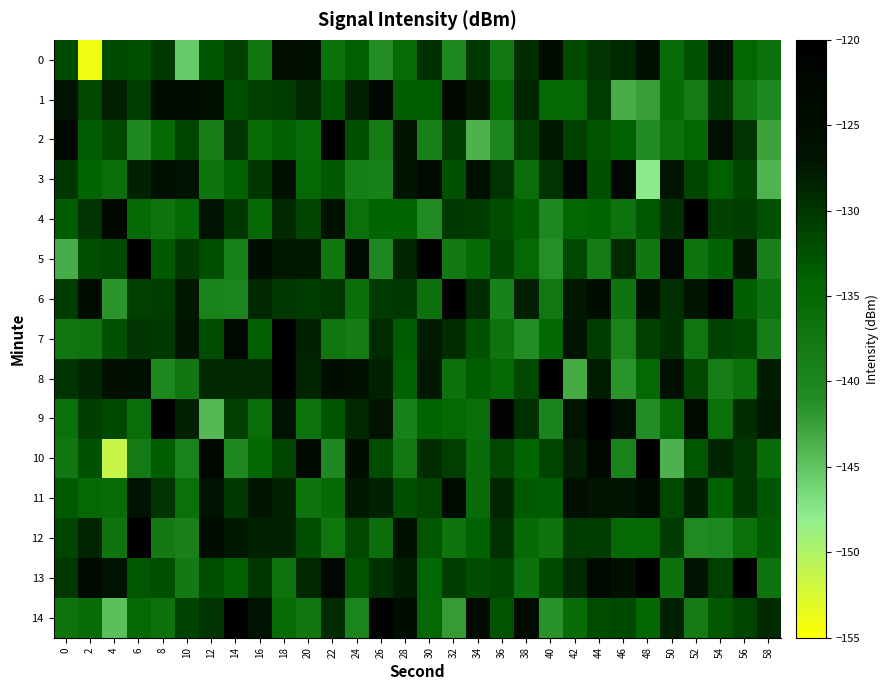

Which series has the largest total across all categories?

13